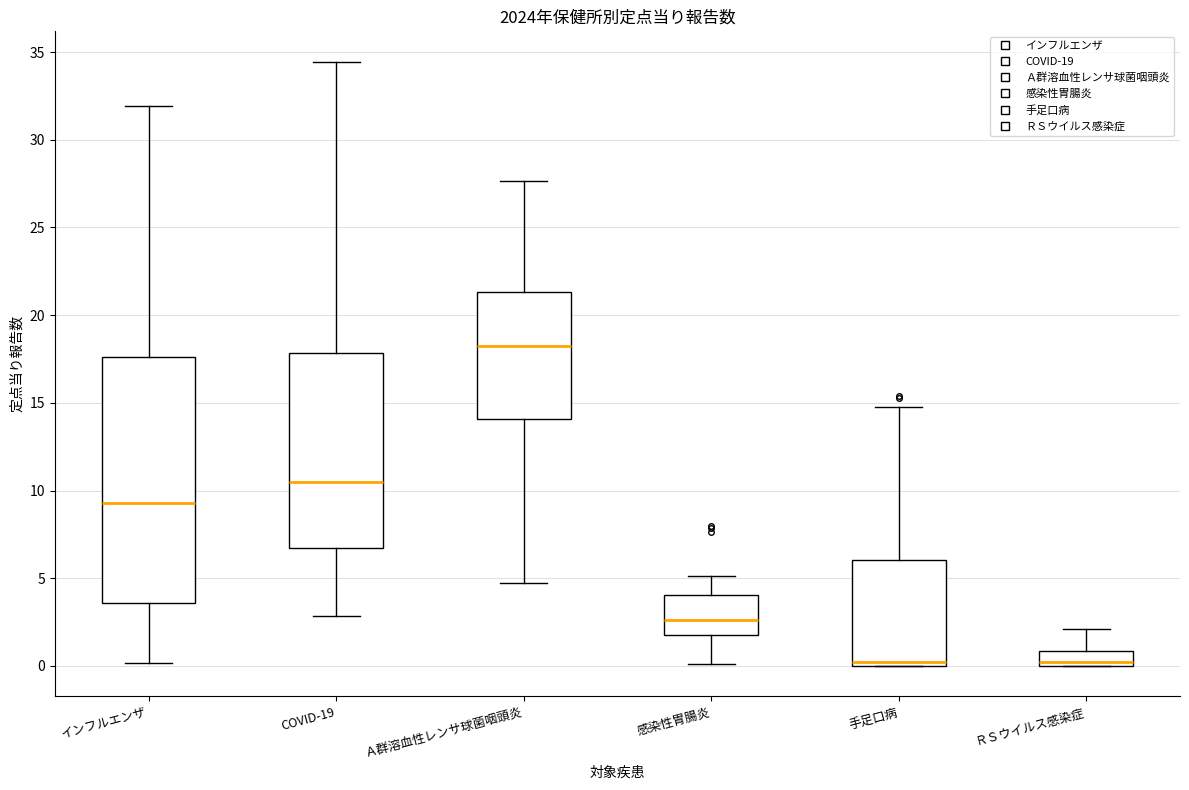

Which box's median line is the highest?

Ａ群溶血性レンサ球菌咽頭炎